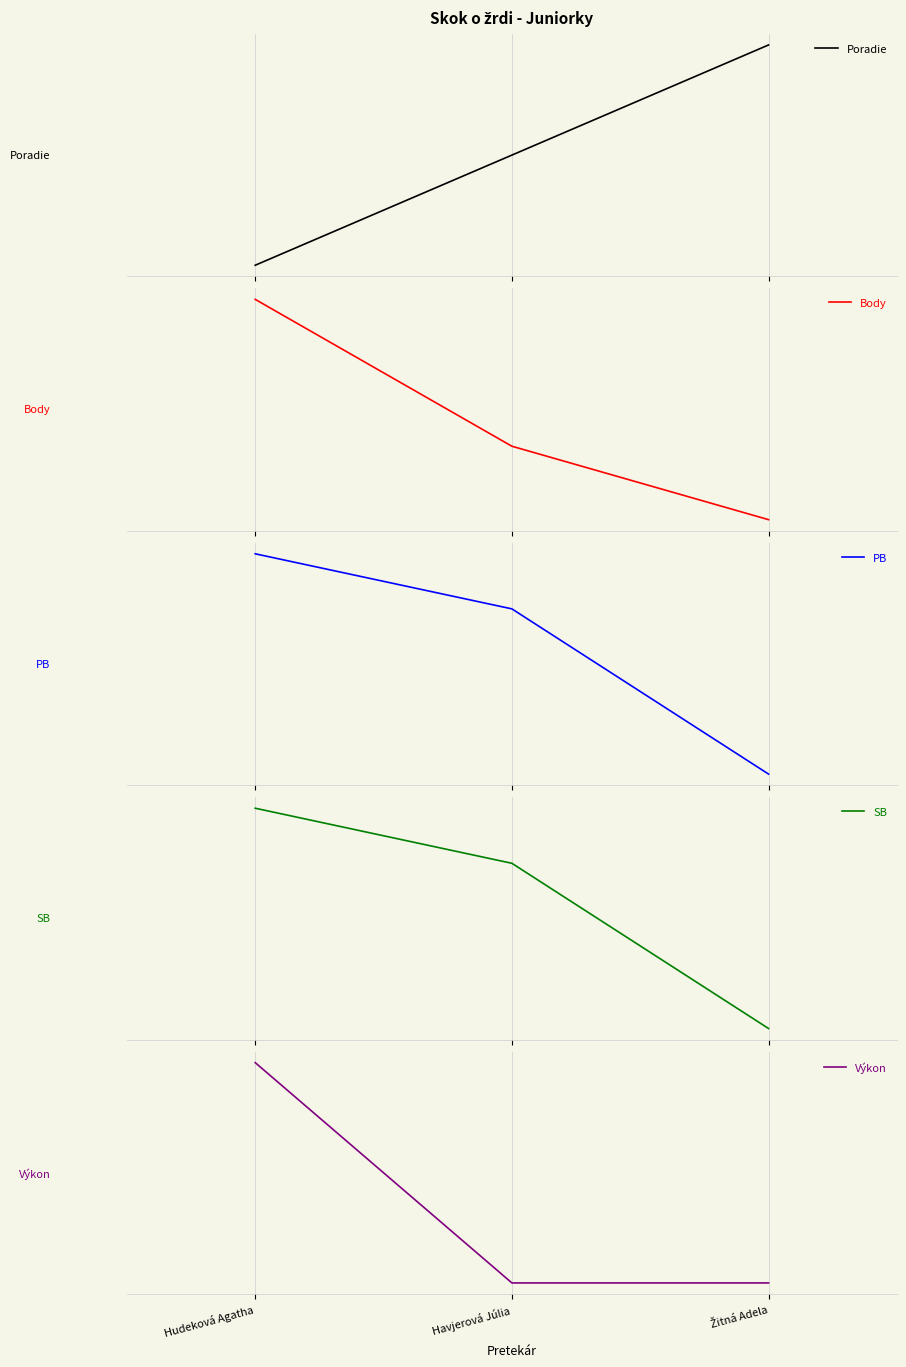

Which has a higher value, Žitná Adela or Havjerová Júlia?

Žitná Adela